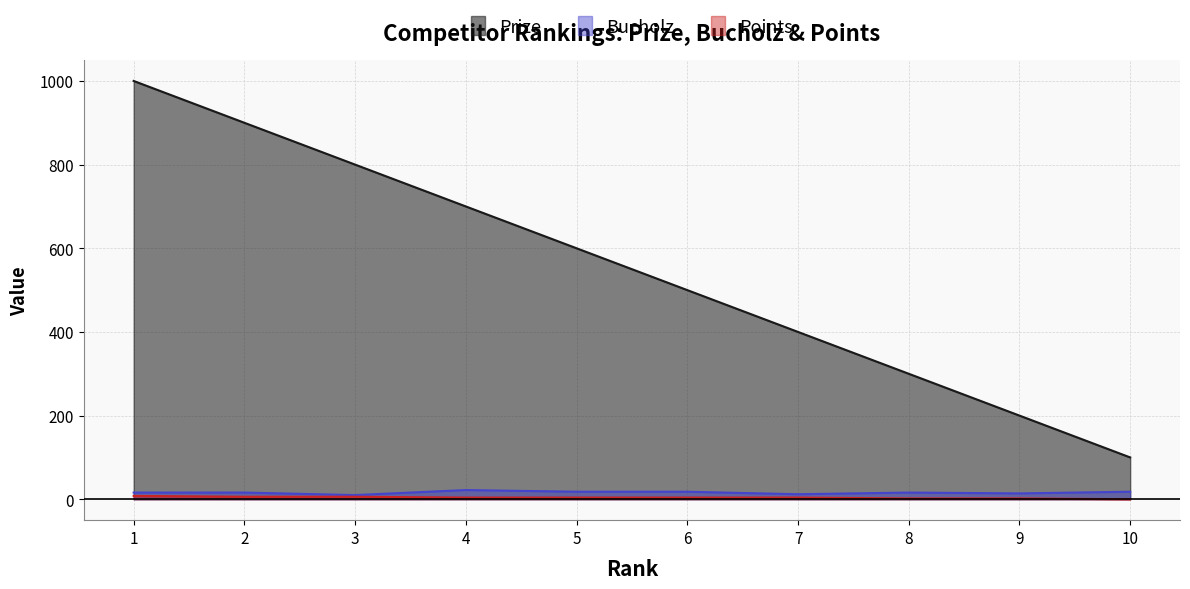

What is the sum of all Bucholz values?

160